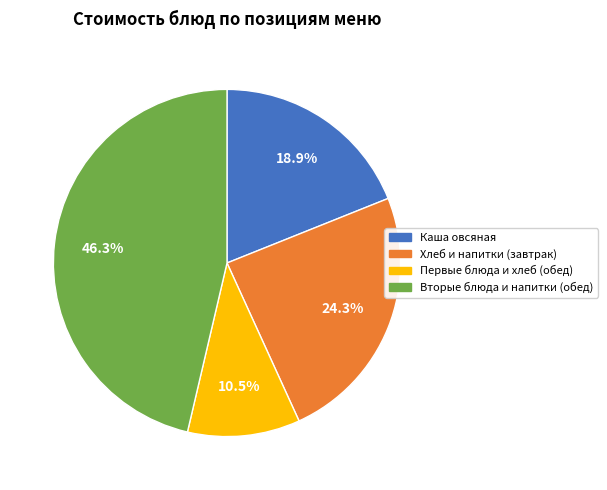

Is there any slice that represents more than half of the pie?

No